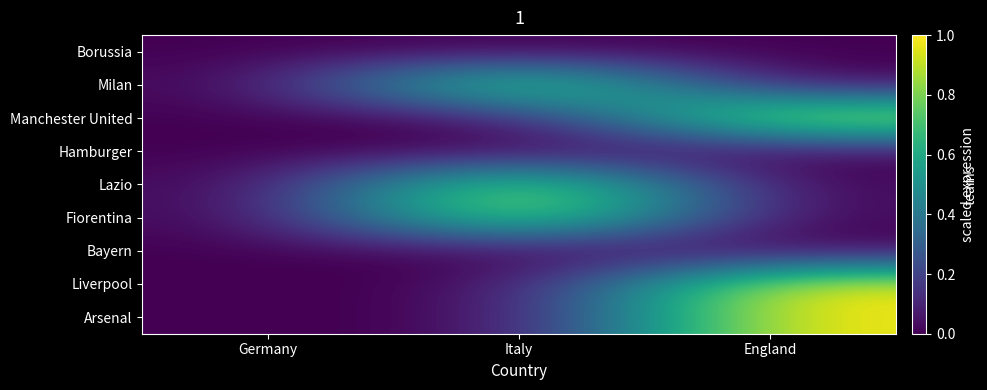

Rank the series by their maximum value, from lowest to highest.

Borussia, Hamburger, Bayern, Milan, Manchester United, Lazio, Fiorentina, Liverpool, Arsenal